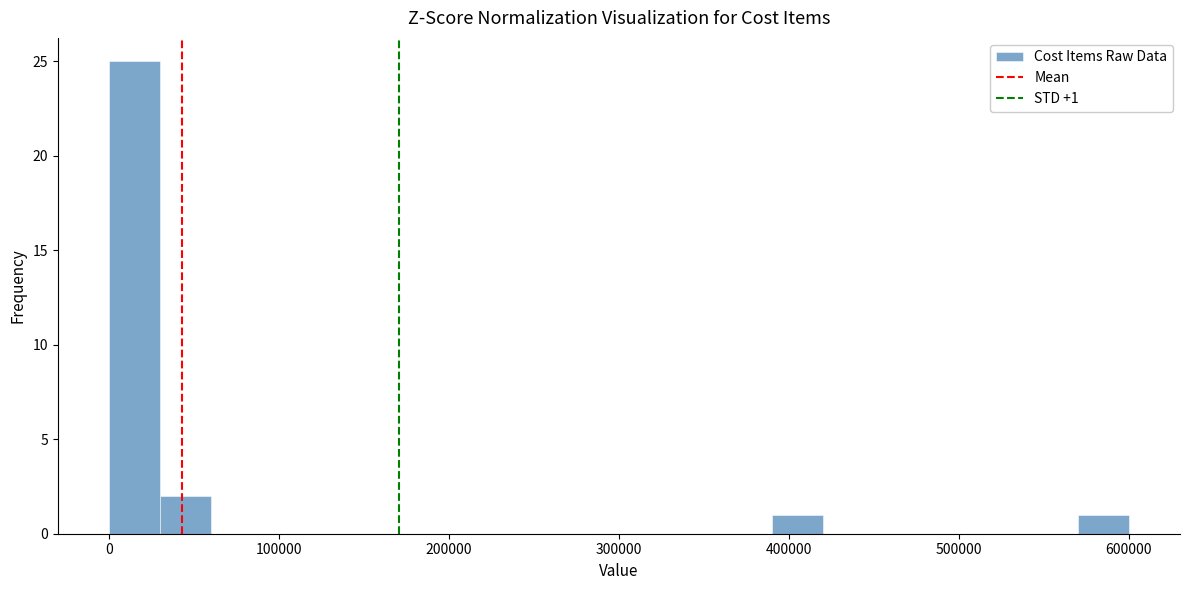

Around what value on the x-axis is the tallest bar? Give the approximate position of its centre, as read against the axis.

20000